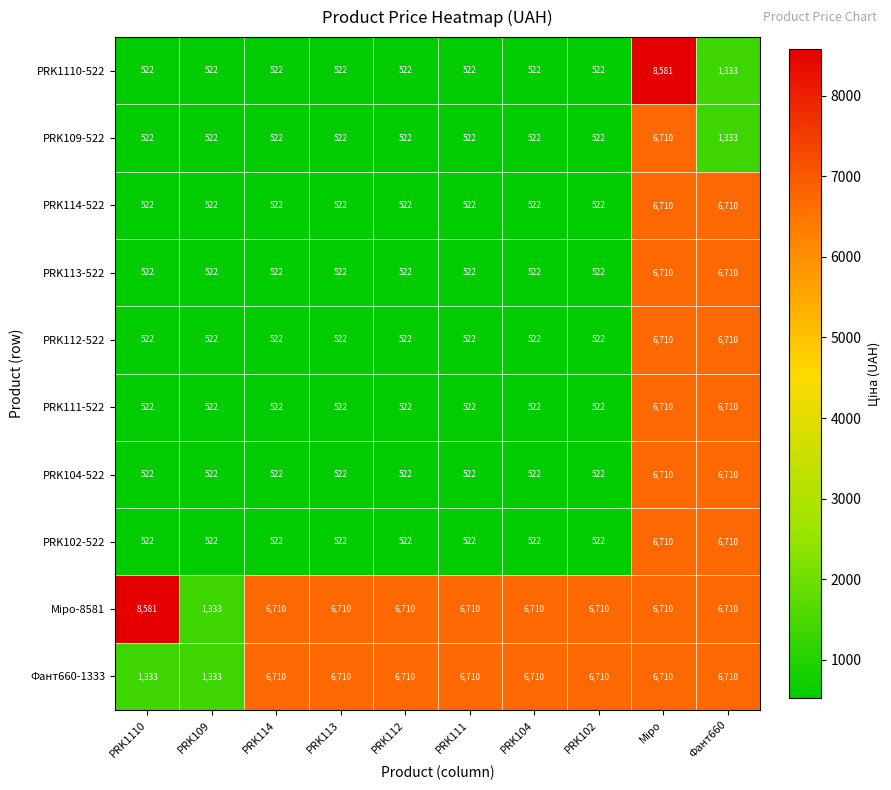

At how many categories does at least one series exceed 7269?

2